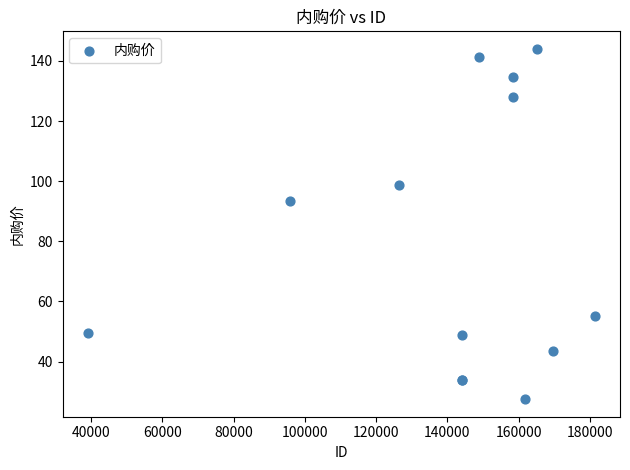

What Y value in the scatter plot is closest to 85?

93.5